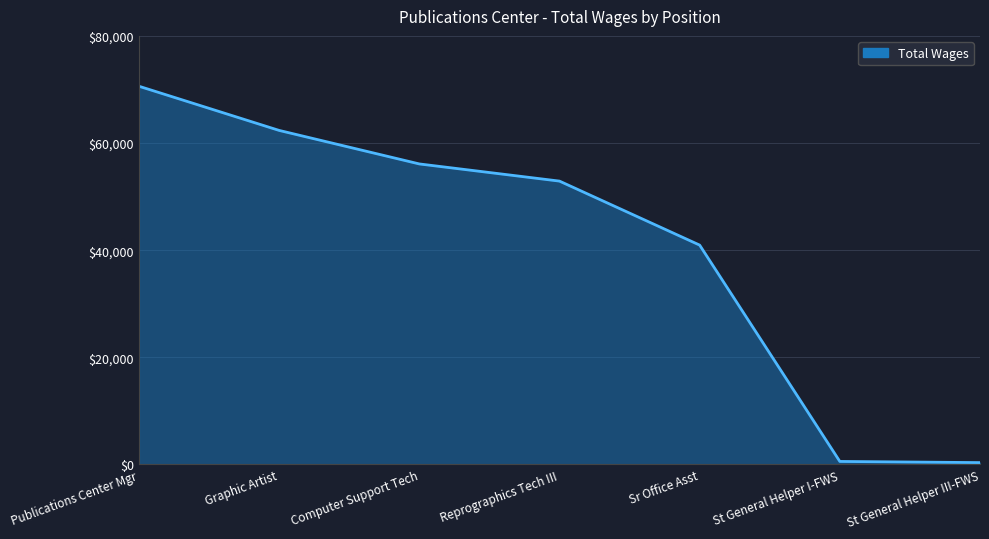

Approximately how many times larger is the value at Computer Support Tech compared to Publications Center Mgr?

0.8